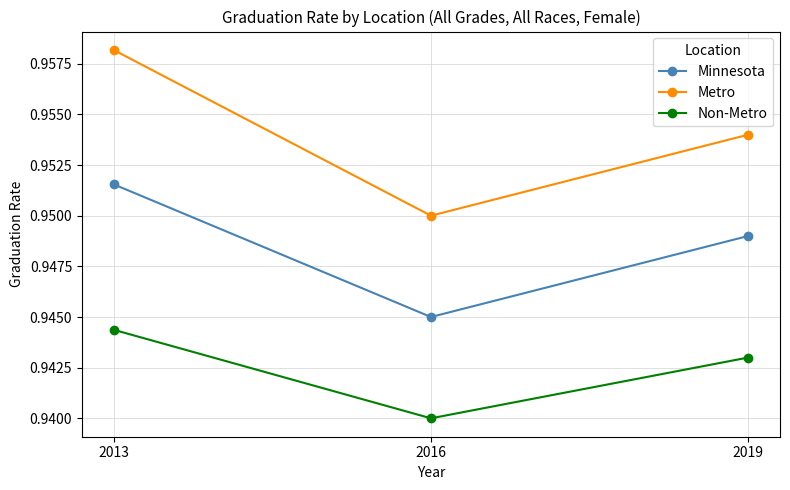

Which category has the highest value across all series?

2013